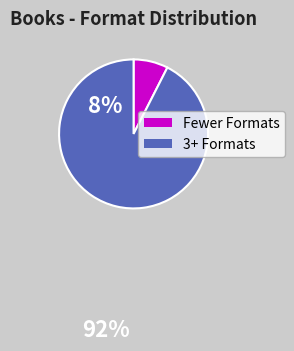

Is there a majority slice in this chart?

Yes